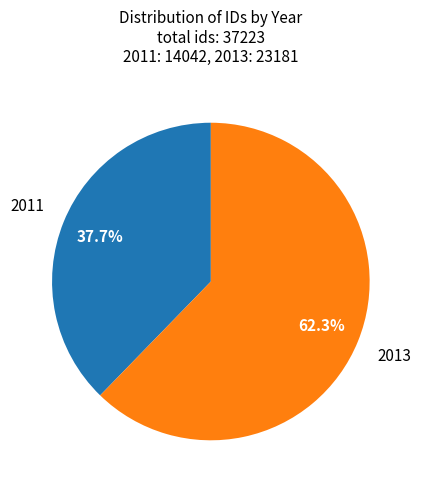

Which has a higher value, 2013 or 2011?

2013